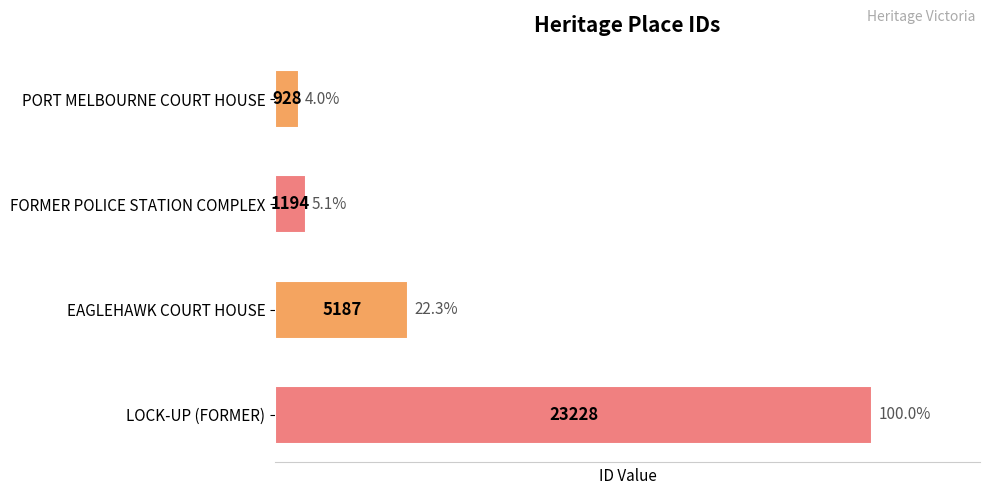

Which has a higher value, LOCK-UP (FORMER) or FORMER POLICE STATION COMPLEX?

LOCK-UP (FORMER)